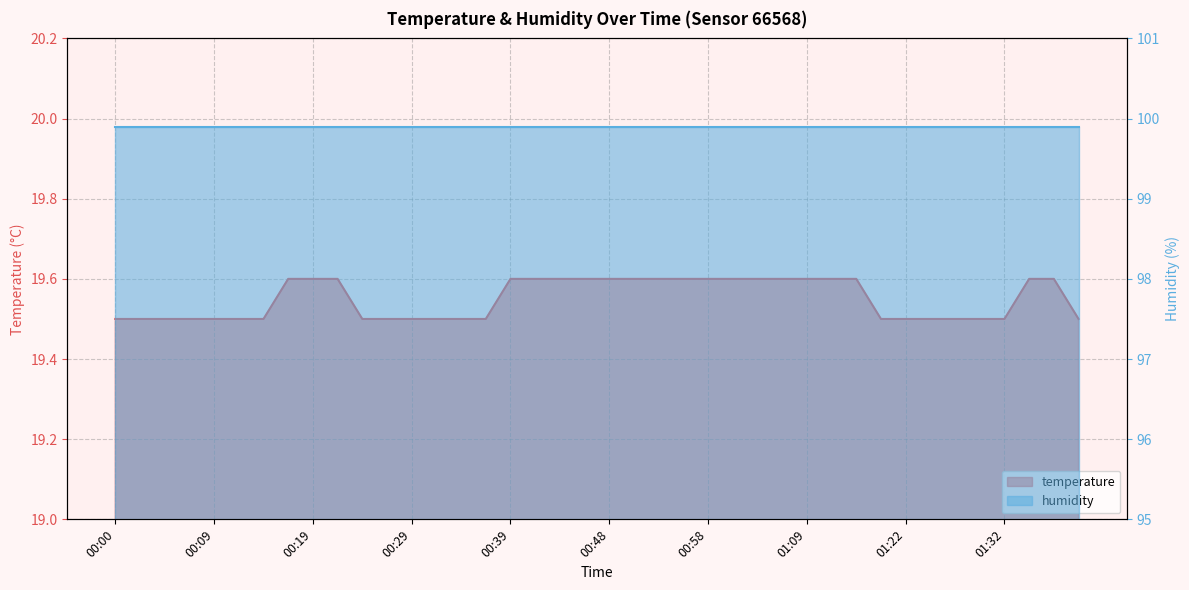

Which category has the lowest value across all series?

00:00